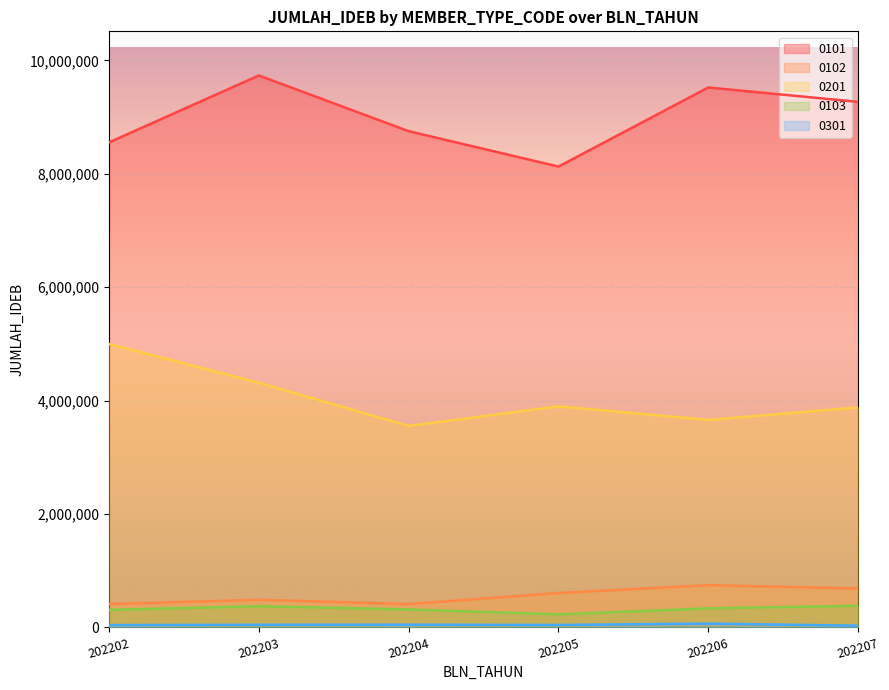

How many data points in 0201 are less than 3897515?

3